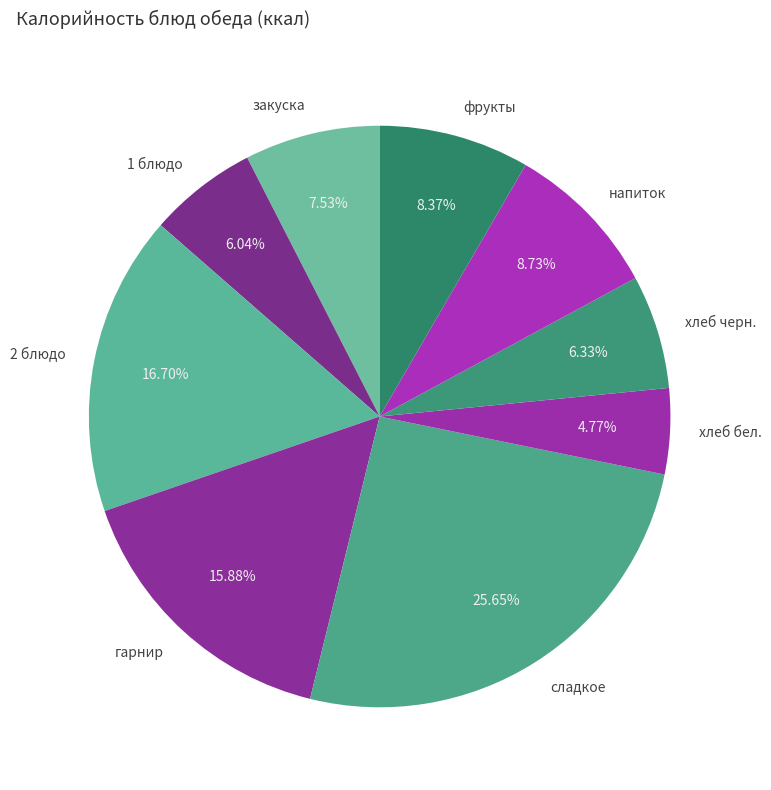

The хлеб бел. slice represents 5% of the pie. True or false?

True